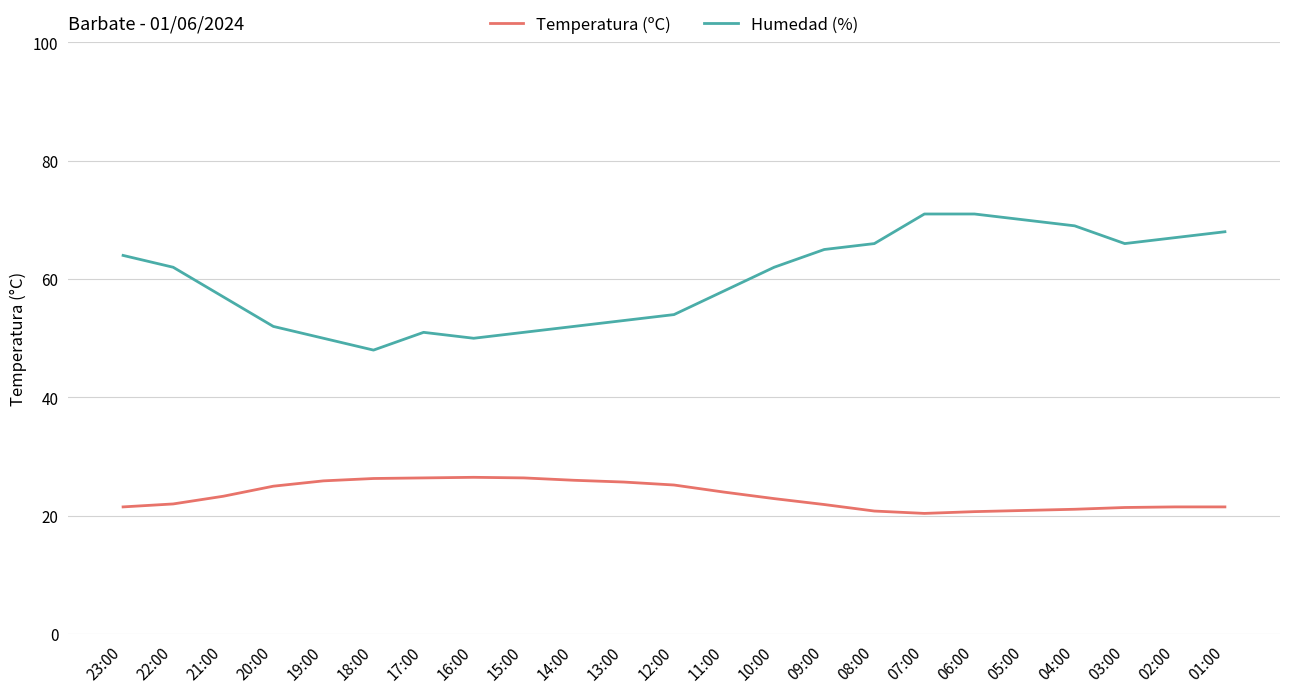

What is the average value of the Humedad (%) series?

59.9